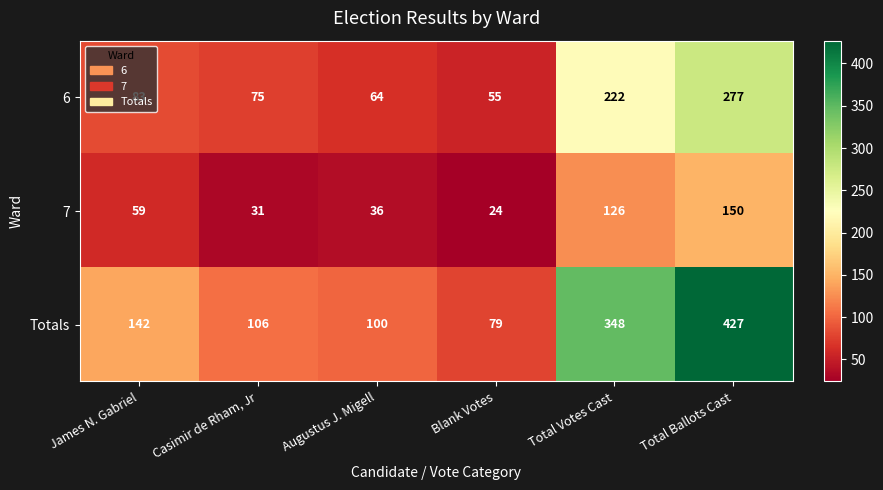

The value of Totals at Blank Votes is 133. True or false?

False